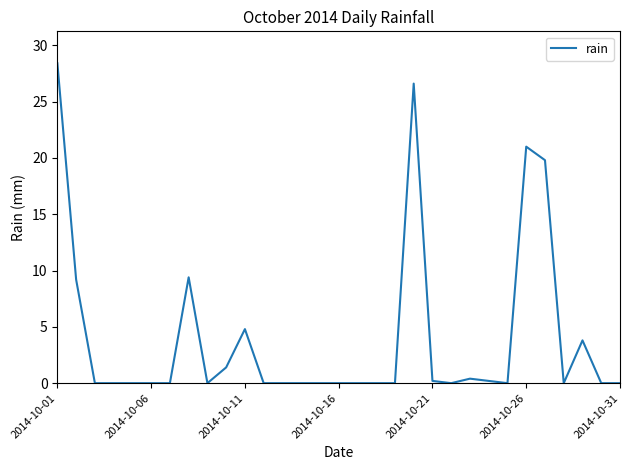

What is the average value?

4.0